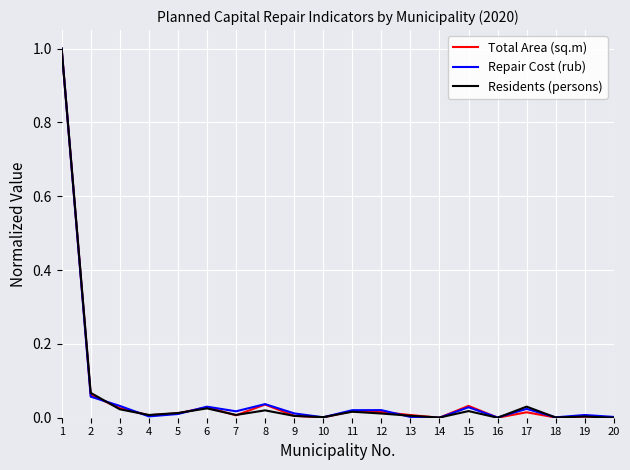

Is it true that Total Area (sq.m) equals 0.0 at 6?

True